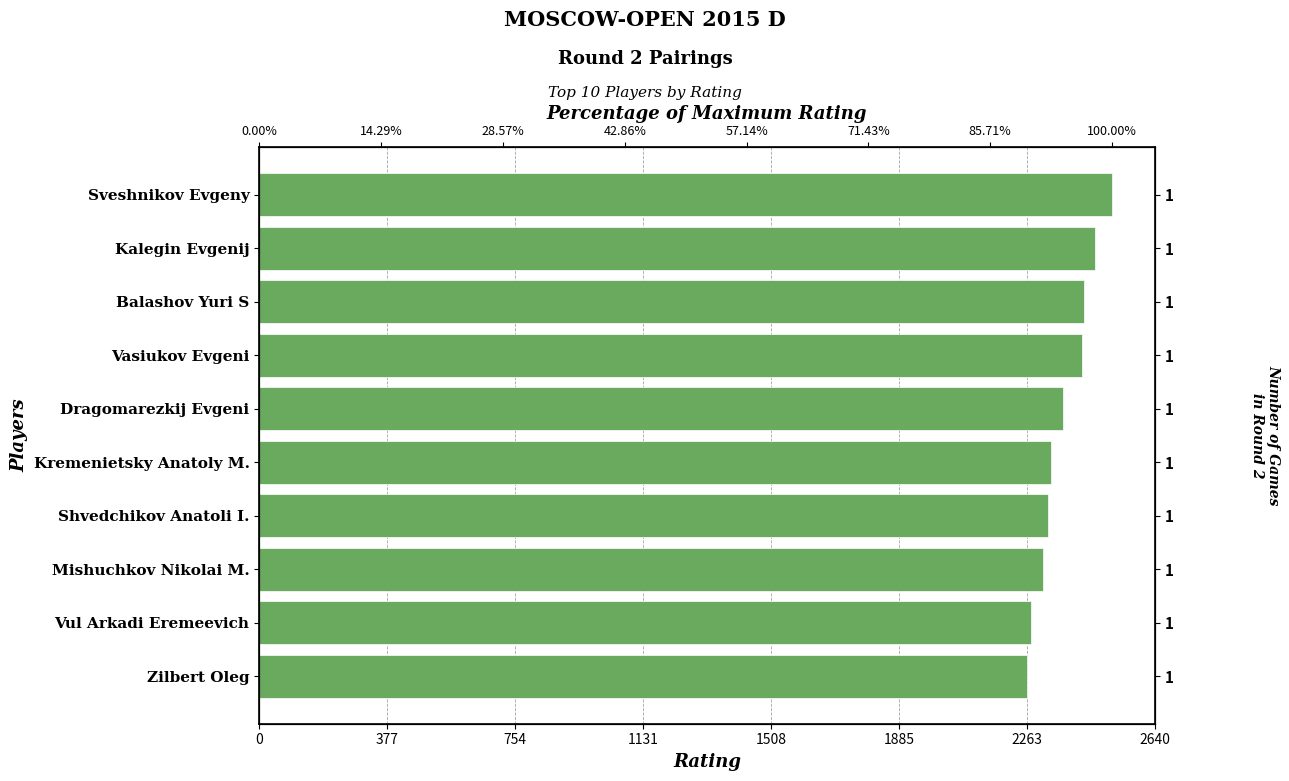

The value at Dragomarezkij Evgeni is 1596. True or false?

False